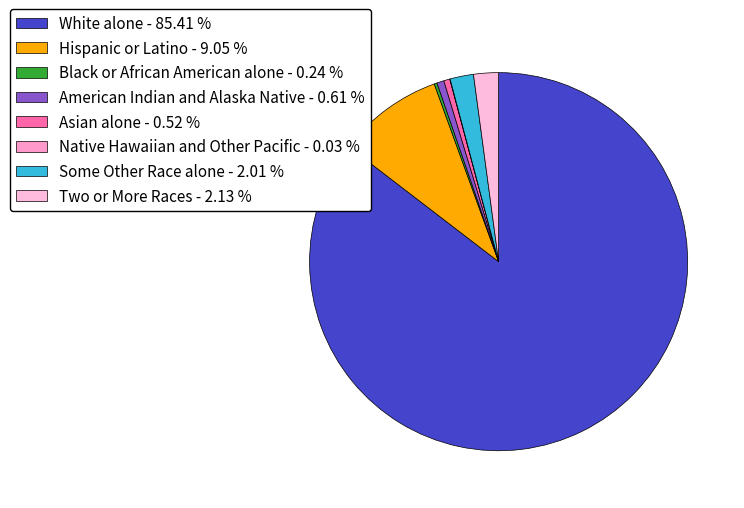

What percentage is the Two or More Races slice, to the nearest percent?

2%